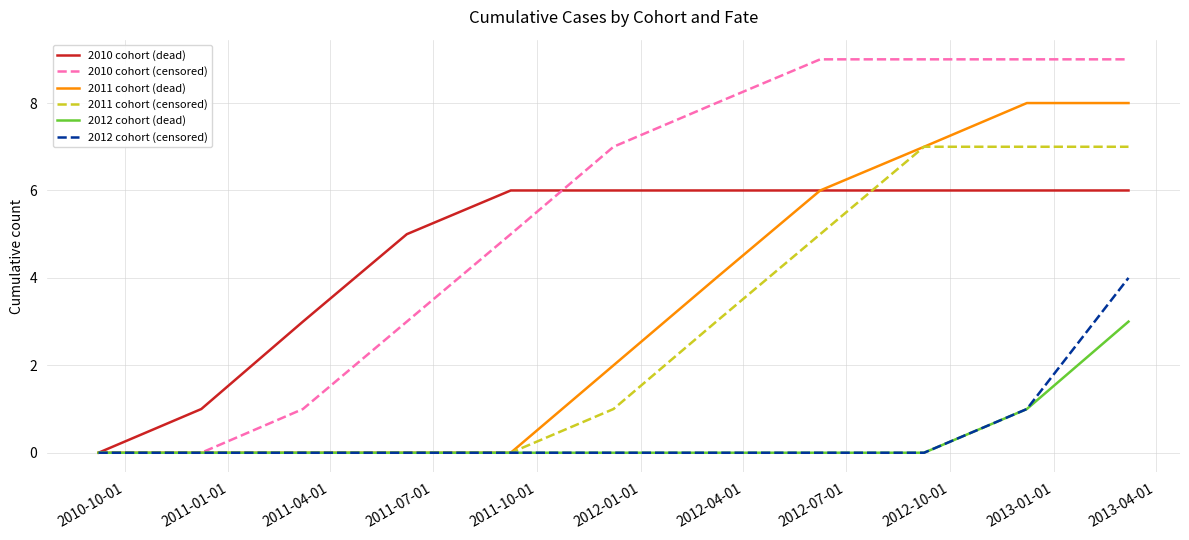

How many 2011 cohort (dead) values are between 0 and 7?

9